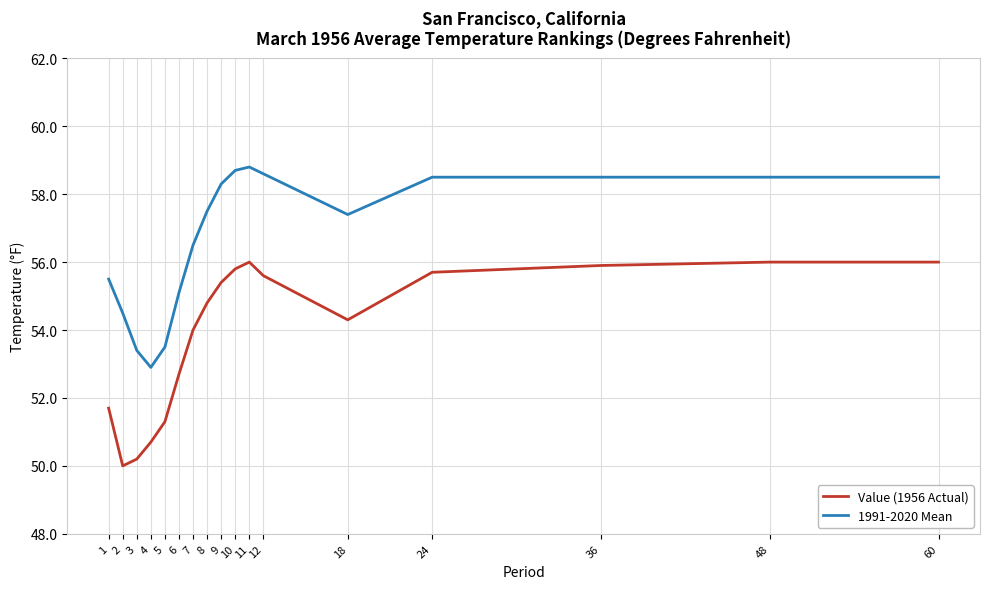

True or false: Value (1956 Actual) has a value of 30.1 at 11.

False